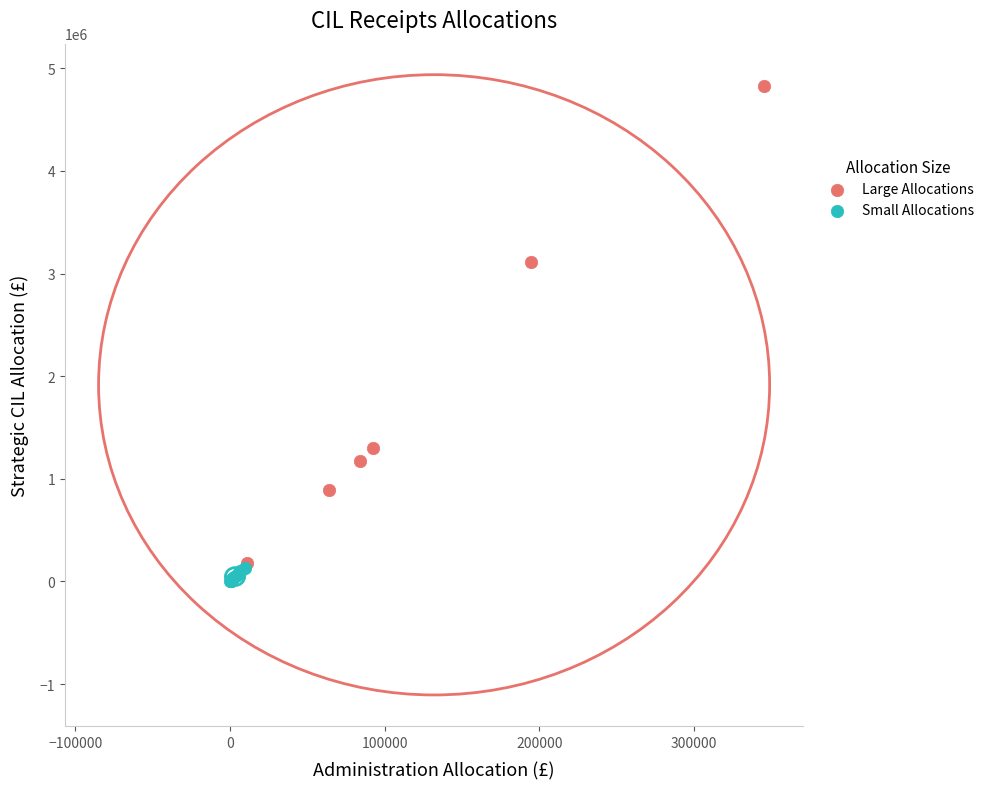

Which series contains the highest Y value?

Large Allocations